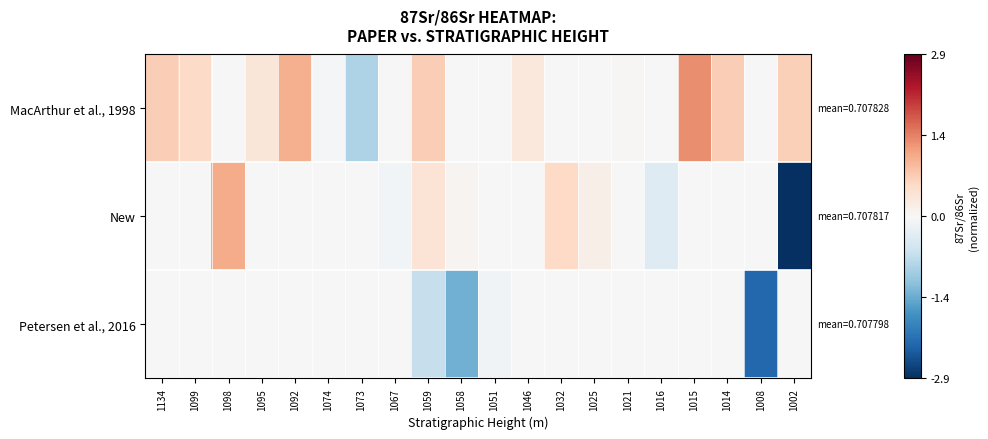

What is the difference between the highest and lowest values at 1098?

1.1